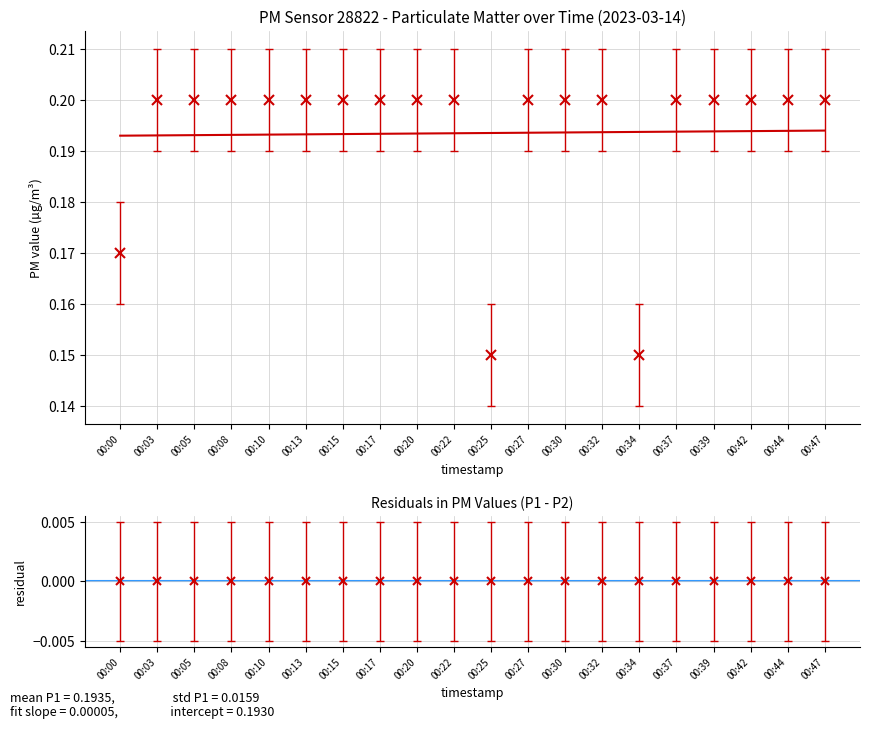

List the labels in order of P1 value, smallest first.

00:25, 00:34, 00:00, 00:03, 00:05, 00:08, 00:10, 00:13, 00:15, 00:17, 00:20, 00:22, 00:27, 00:30, 00:32, 00:37, 00:39, 00:42, 00:44, 00:47